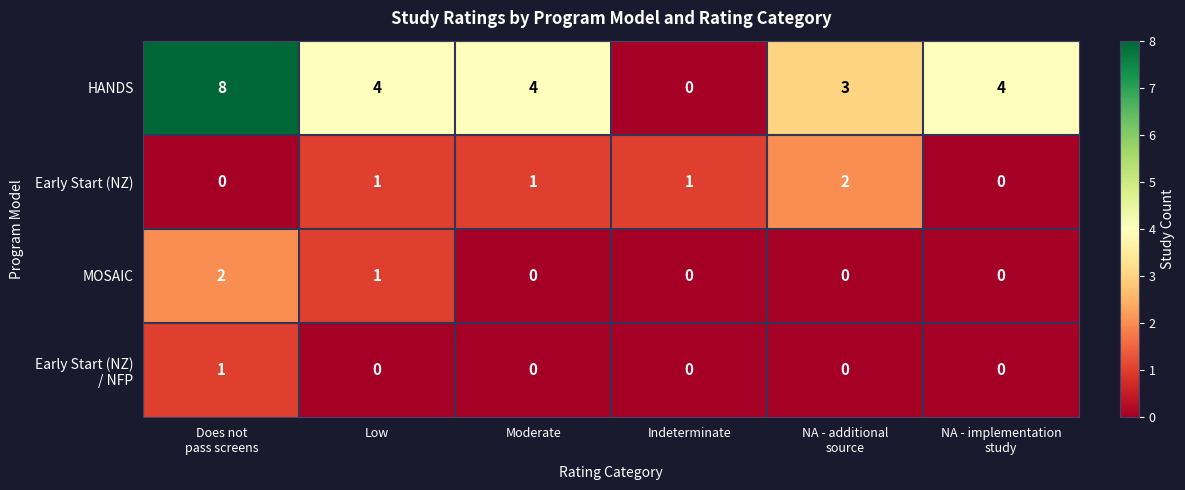

Between Does not
pass screens and Indeterminate, which series saw the biggest shift?

HANDS